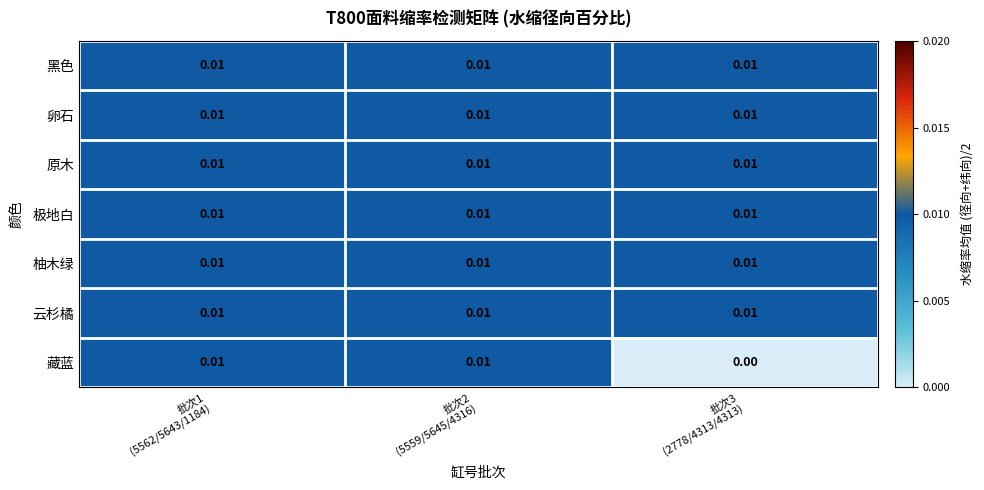

Which series has the widest spread of values?

藏蓝